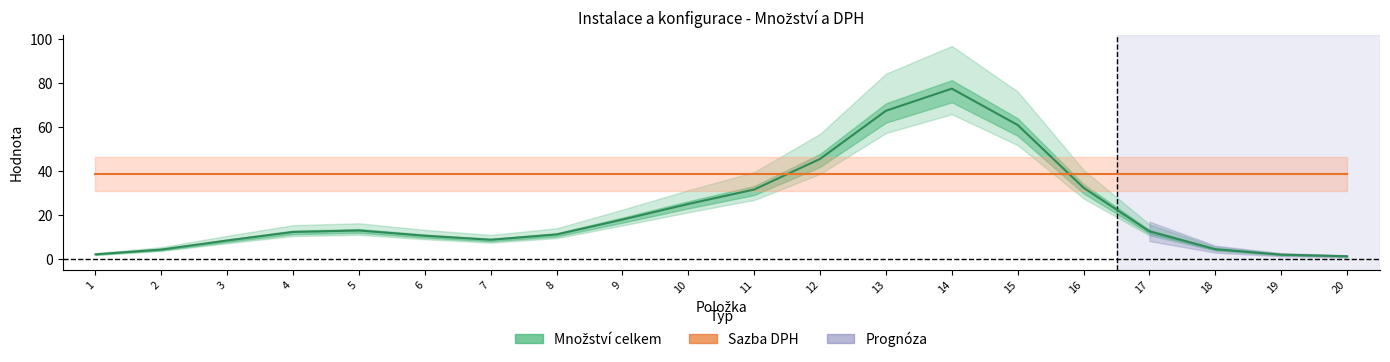

What is the total value across all series at 6?

49.5